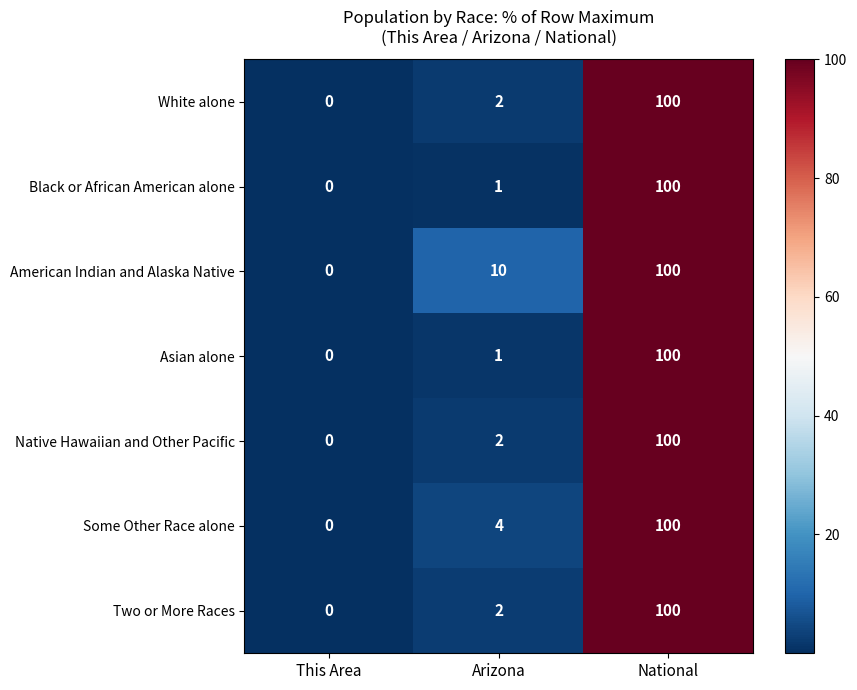

Which category has the lowest value in the Two or More Races series?

This Area